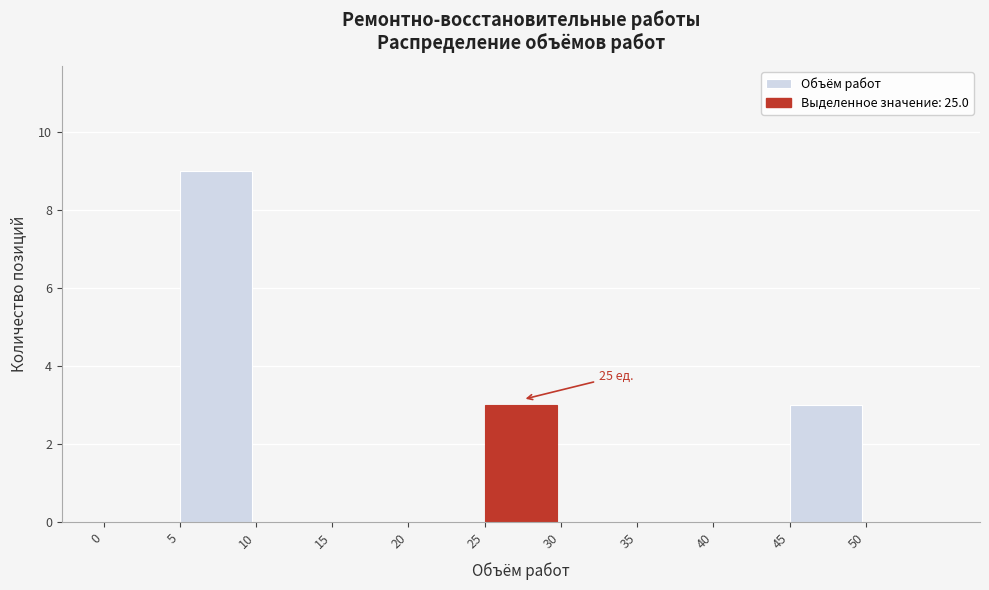

Over which range of the x-axis is the bar tallest?

5 to 10